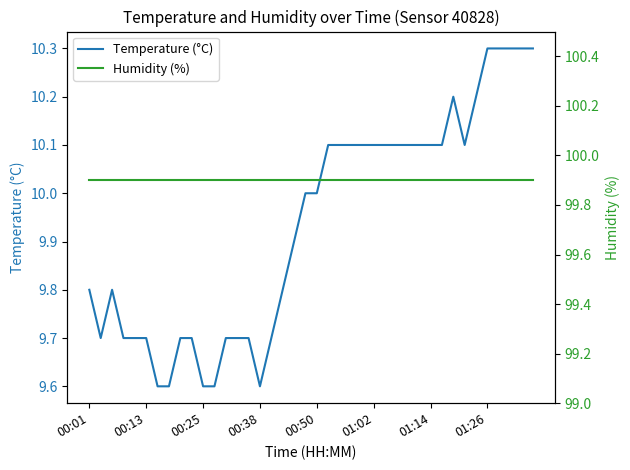

At which category is the sum across all series the highest?

01:26